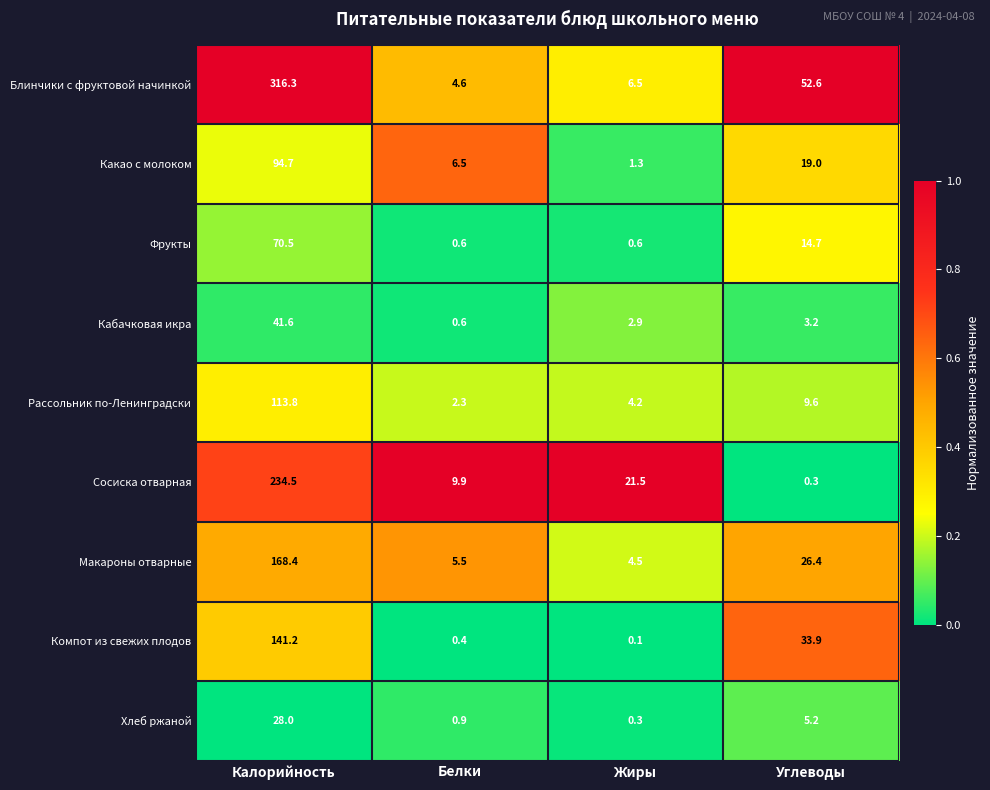

Rank the series at Калорийность from lowest to highest value.

Хлеб ржаной, Кабачковая икра, Фрукты, Какао с молоком, Рассольник по-Ленинградски, Компот из свежих плодов, Макароны отварные, Сосиска отварная, Блинчики с фруктовой начинкой